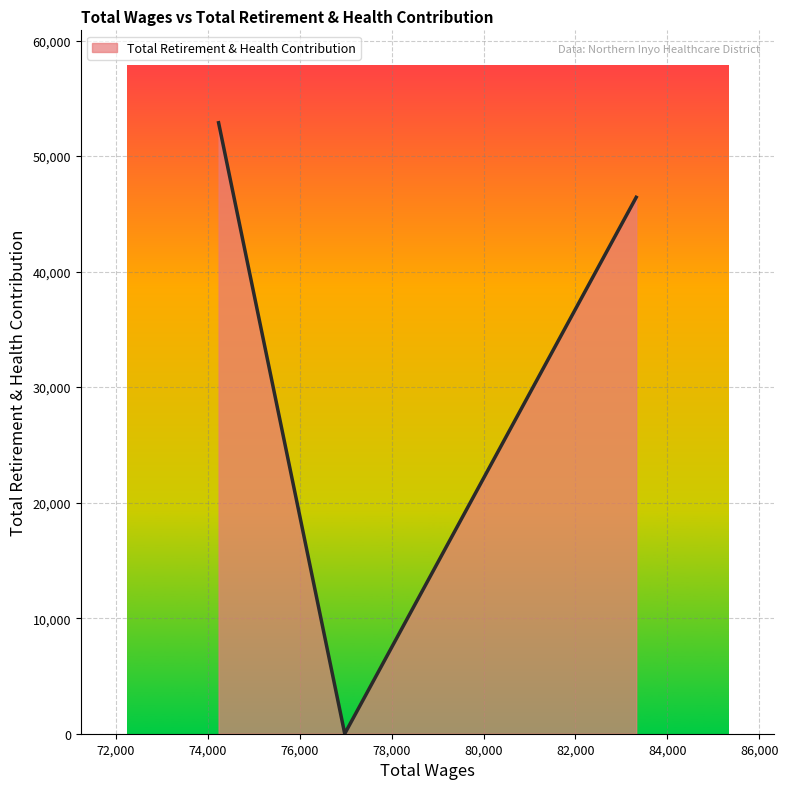

What is the difference between the maximum and minimum values?

52885